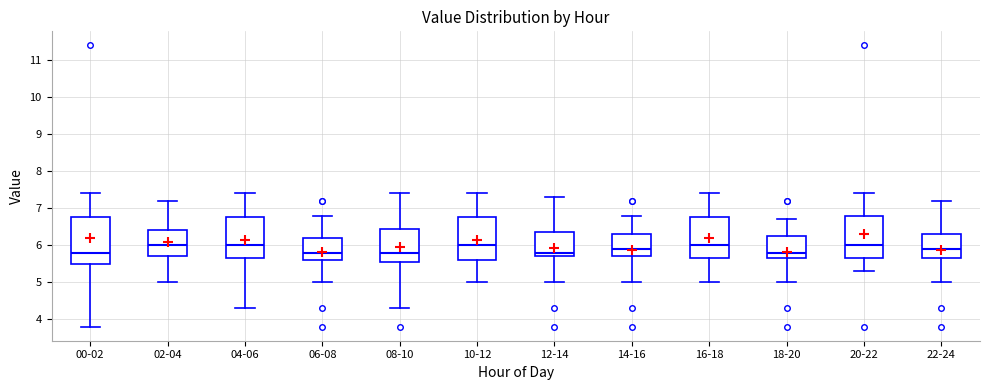

Reading left to right, read every box against the y-axis: the position of its median line, the range the box covers, and the ends of its whiskers. The values are not printed on the chart, so give them approximately, as read against the axis.

00-02: median 5.8, box 5.5 to 6.8, whiskers 3.8 to 7.4
02-04: median 6.0, box 5.7 to 6.4, whiskers 5.0 to 7.2
04-06: median 6.0, box 5.7 to 6.8, whiskers 4.3 to 7.4
06-08: median 5.8, box 5.6 to 6.2, whiskers 5.0 to 6.8
08-10: median 5.8, box 5.6 to 6.5, whiskers 4.3 to 7.4
10-12: median 6.0, box 5.6 to 6.8, whiskers 5.0 to 7.4
12-14: median 5.8, box 5.7 to 6.4, whiskers 5.0 to 7.3
14-16: median 5.9, box 5.7 to 6.3, whiskers 5.0 to 6.8
16-18: median 6.0, box 5.7 to 6.8, whiskers 5.0 to 7.4
18-20: median 5.8, box 5.7 to 6.3, whiskers 5.0 to 6.7
20-22: median 6.0, box 5.7 to 6.8, whiskers 5.3 to 7.4
22-24: median 5.9, box 5.7 to 6.3, whiskers 5.0 to 7.2